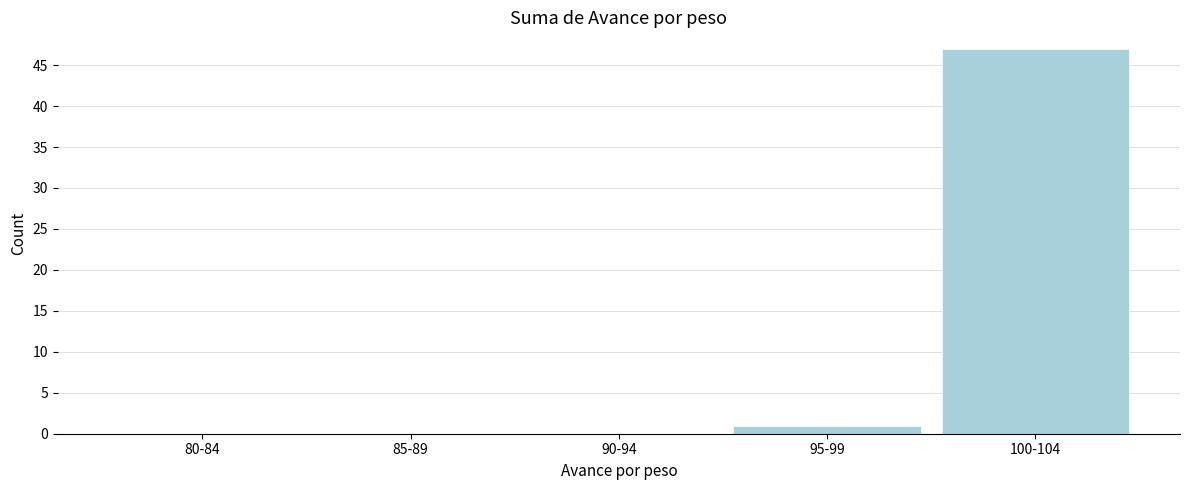

Reading left to right, transcribe all the data shown in this chart.

80-84=0	85-89=0	90-94=0	95-99=1	100-104=47